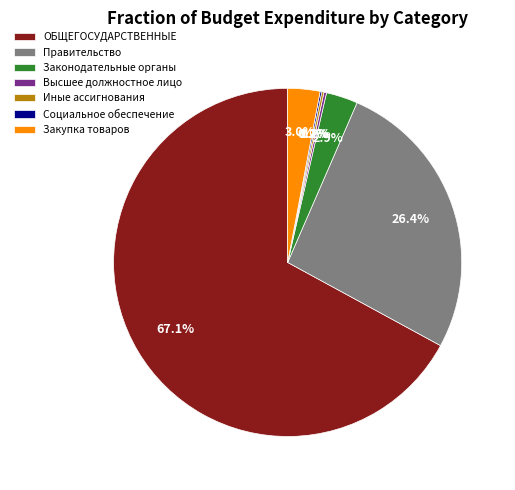

What is the total percentage of Правительство and ОБЩЕГОСУДАРСТВЕННЫЕ?

93.5%